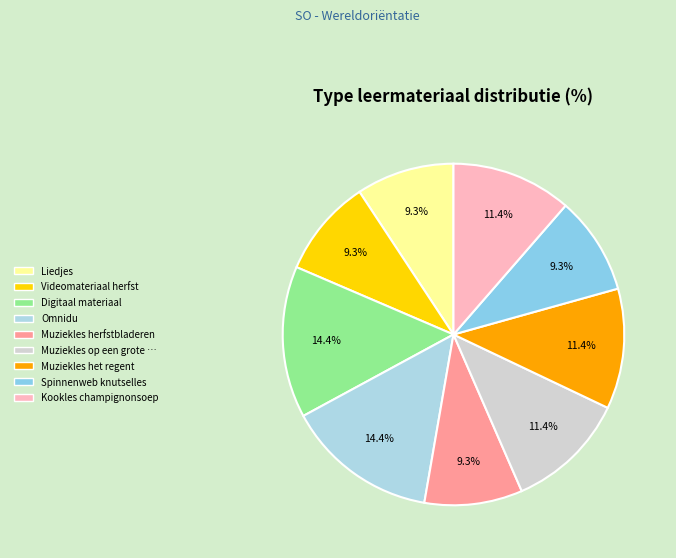

Is there any slice that represents more than half of the pie?

No